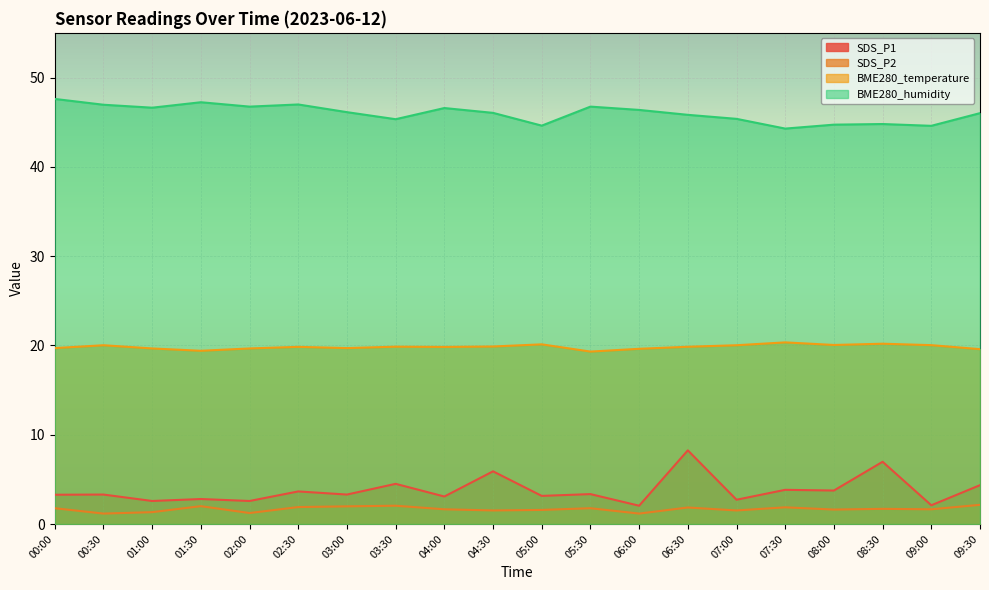

What is the smallest value displayed?

1.2